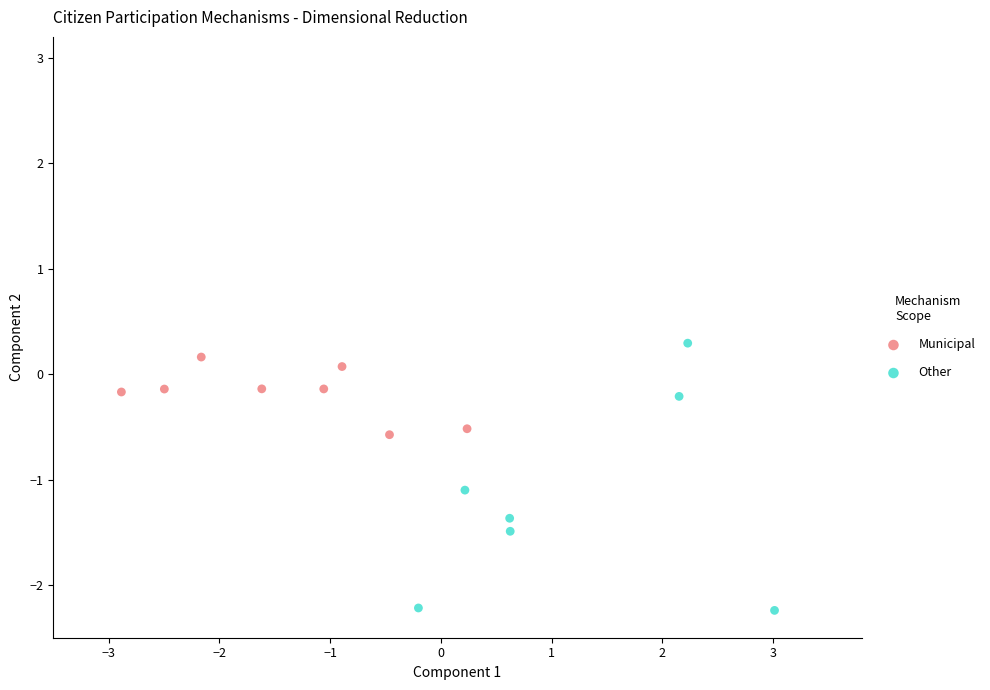

Which series has the widest spread of Y values?

Other